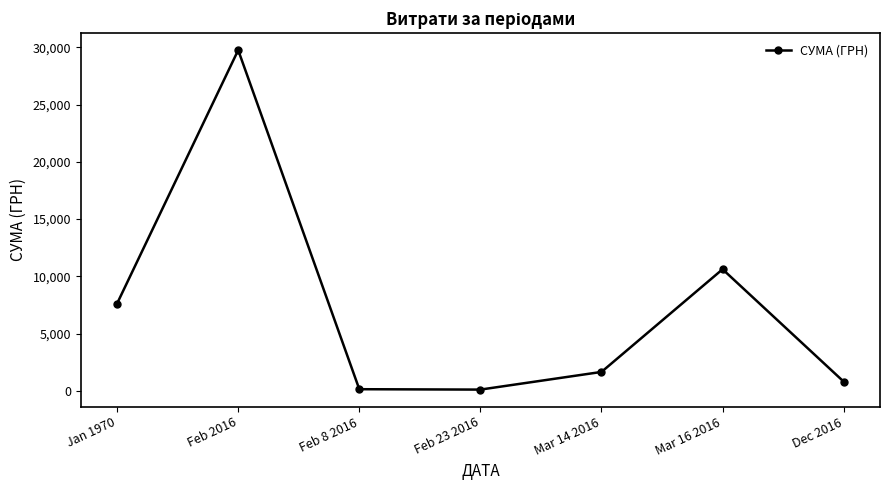

Which has a higher value, Mar 16 2016 or Feb 23 2016?

Mar 16 2016